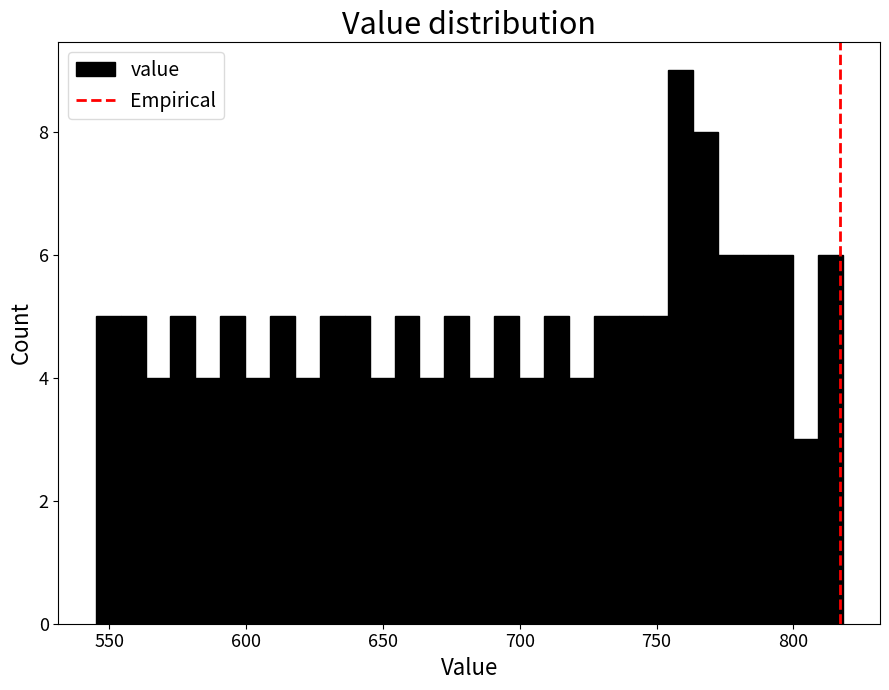

Around what value on the x-axis is the tallest bar? Give the approximate position of its centre, as read against the axis.

760